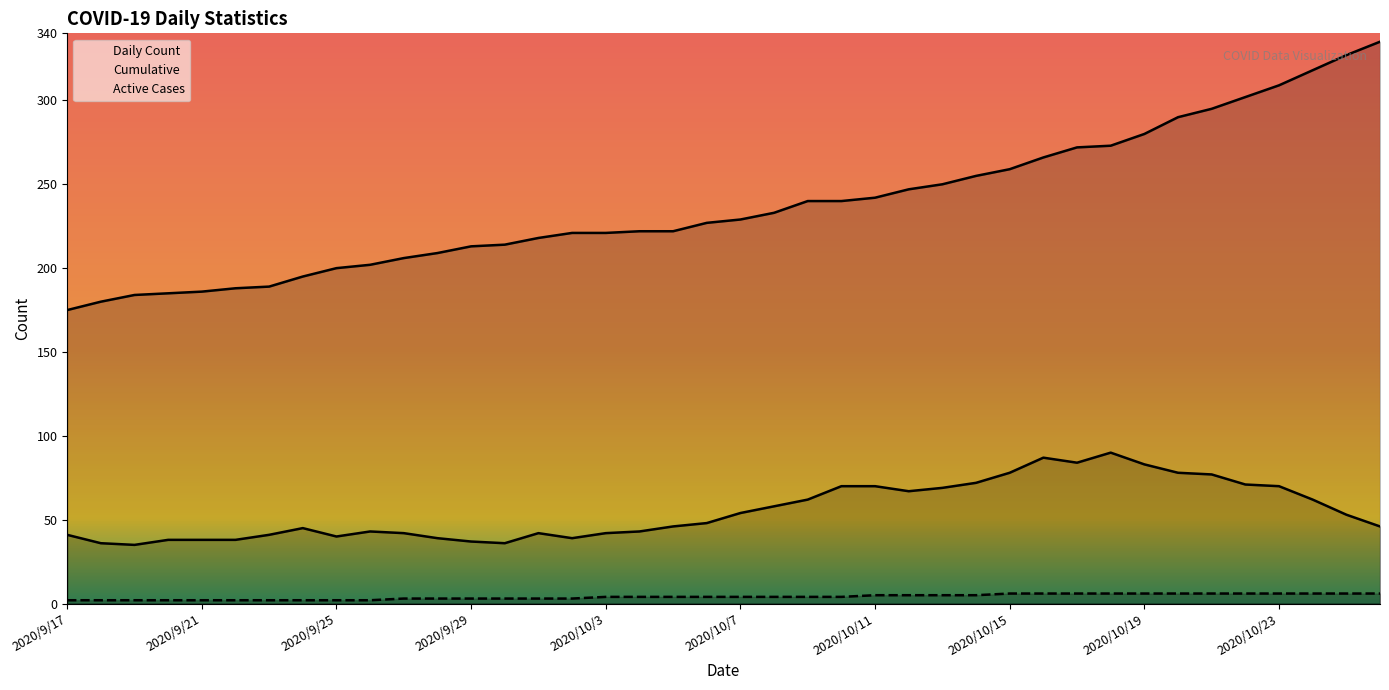

At how many categories does at least one series exceed 213?

27